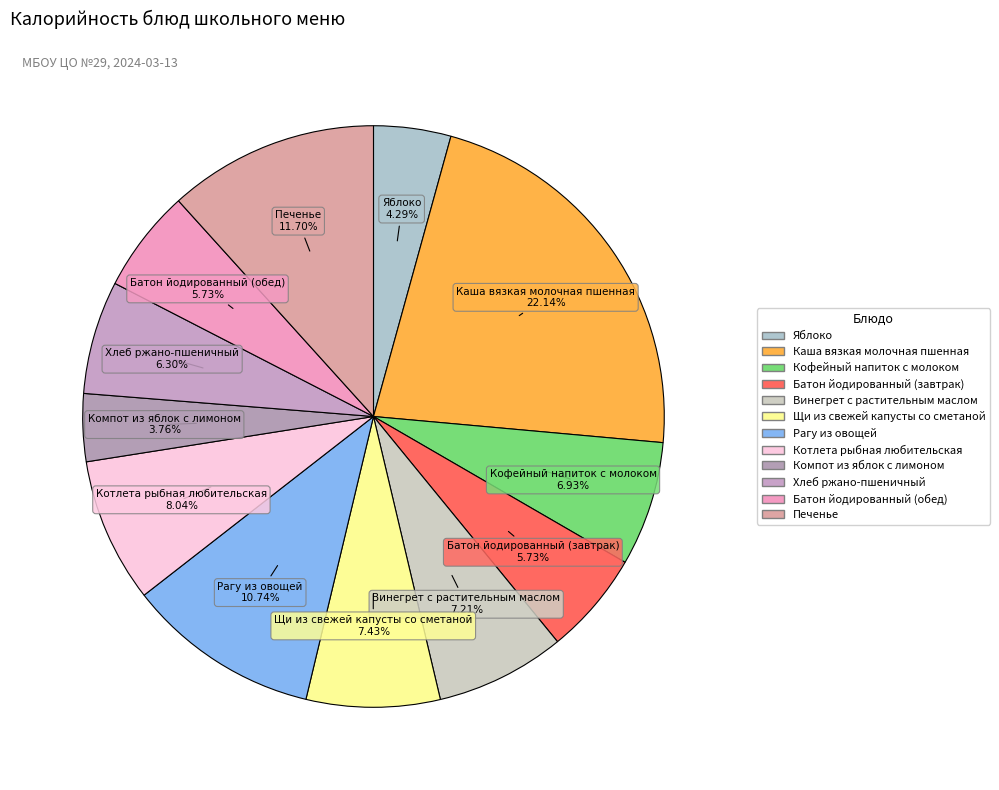

To the nearest percent, what is the difference between the Кофейный напиток с молоком and Рагу из овощей slice percentages?

4%